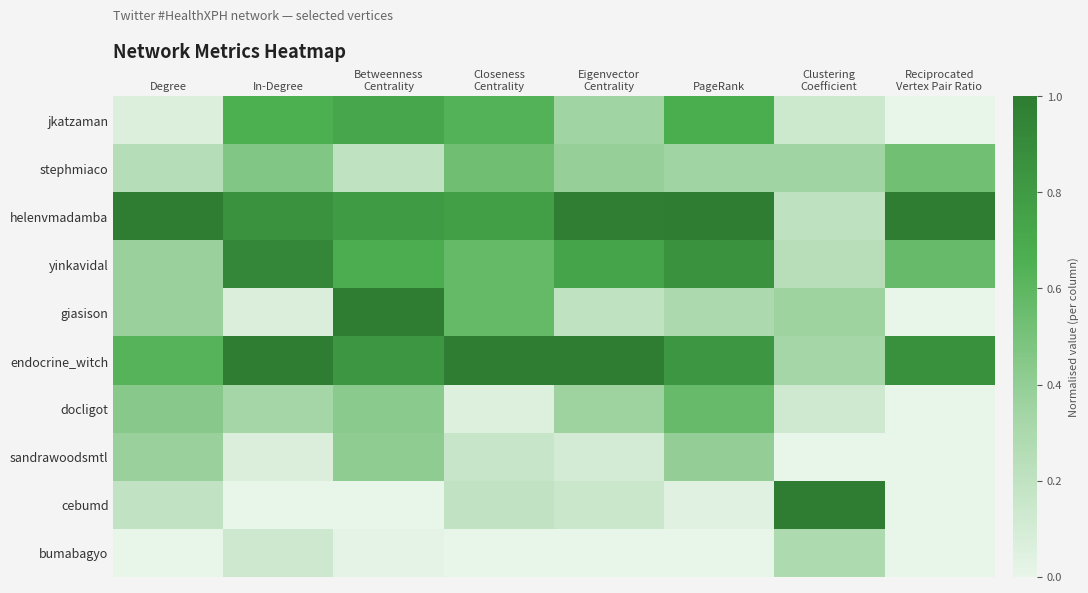

Rank the series at Degree from lowest to highest value.

bumabagyo, jkatzaman, cebumd, stephmiaco, yinkavidal, giasison, sandrawoodsmtl, docligot, endocrine_witch, helenvmadamba